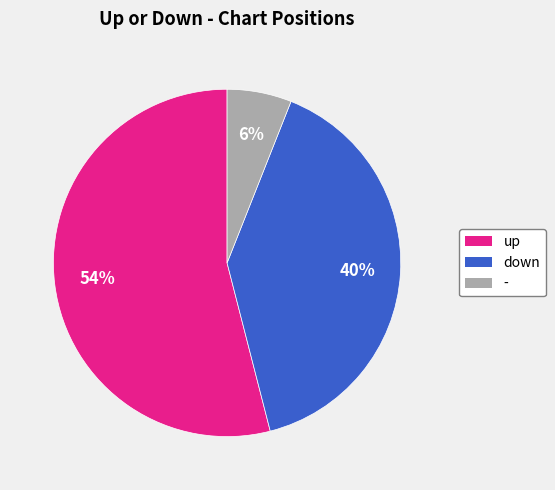

Do down and up together represent more than half of the pie?

Yes